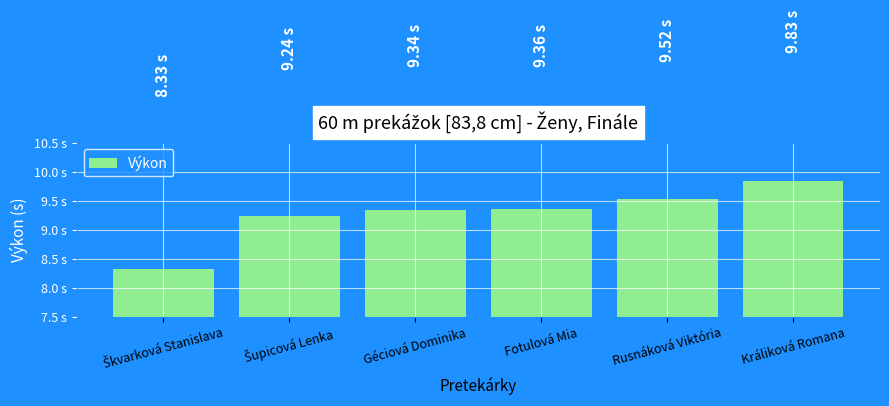

Rank the categories by value from lowest to highest.

Škvarková Stanislava, Šupicová Lenka, Géciová Dominika, Fotulová Mia, Rusnáková Viktória, Králiková Romana